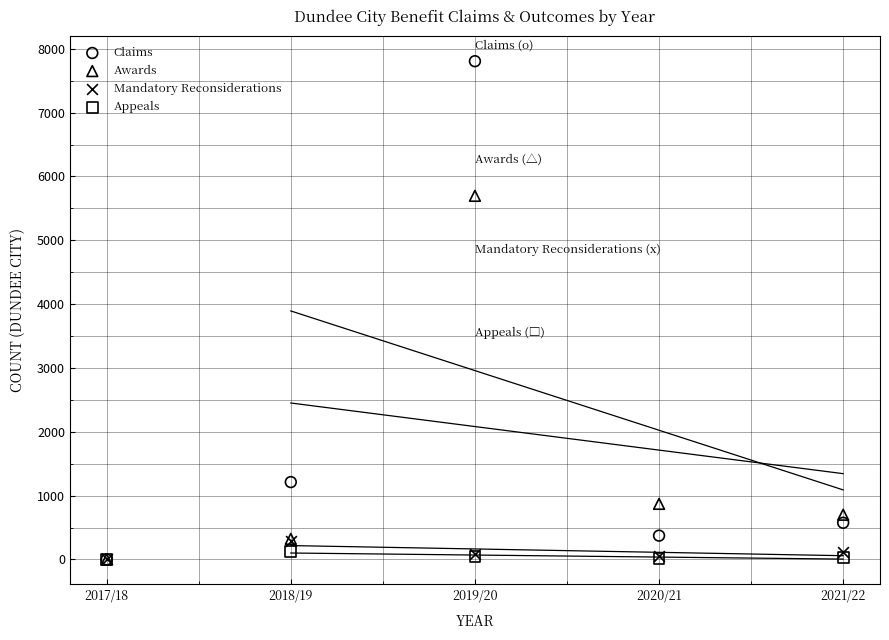

What are all the series names shown in the legend?

Claims, Awards, Mandatory Reconsiderations, Appeals